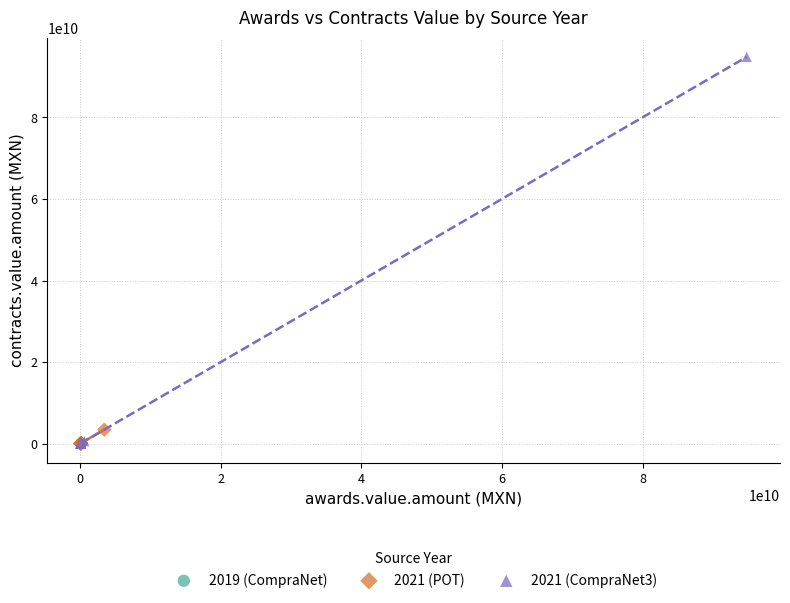

What are all the series names shown in the legend?

2019 (CompraNet), 2021 (POT), 2021 (CompraNet3)